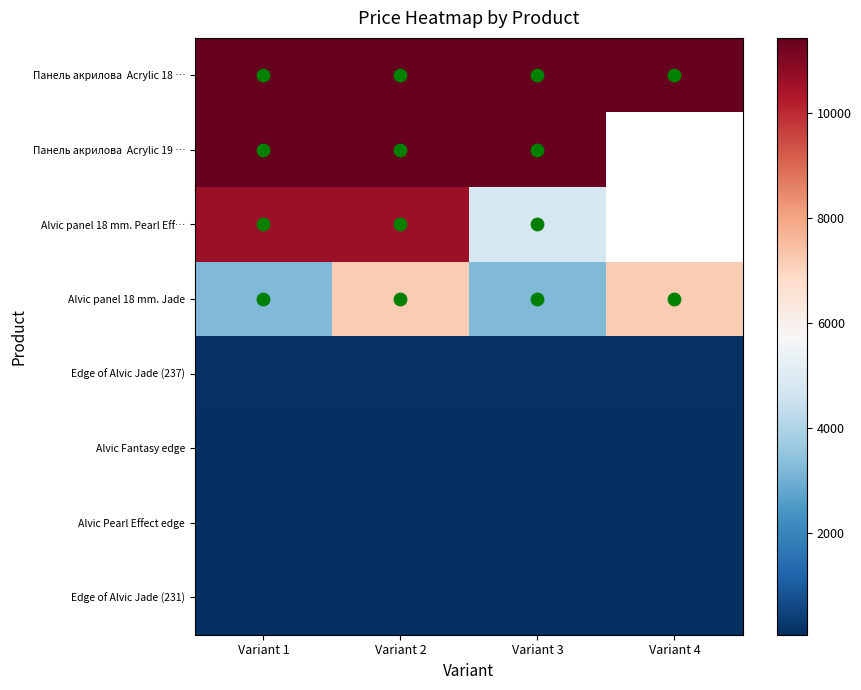

What is the lowest value of the Edge of Alvic Jade (231) series?

62.6